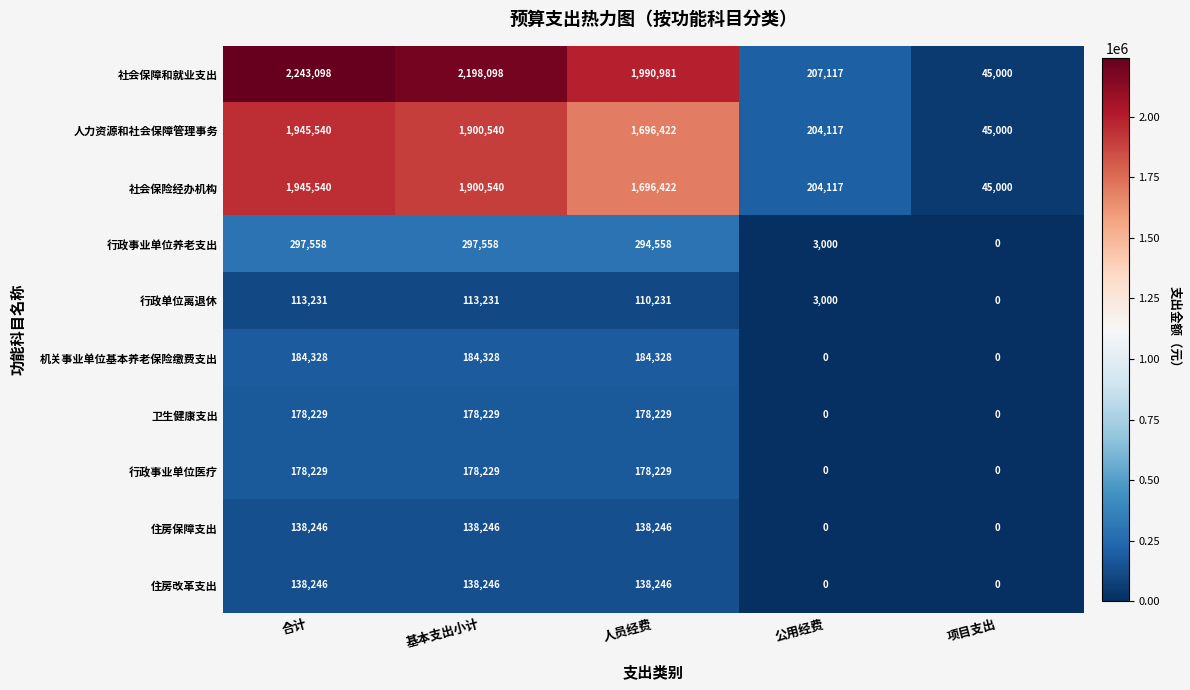

What is the total value across all series at 基本支出小计?

7227245